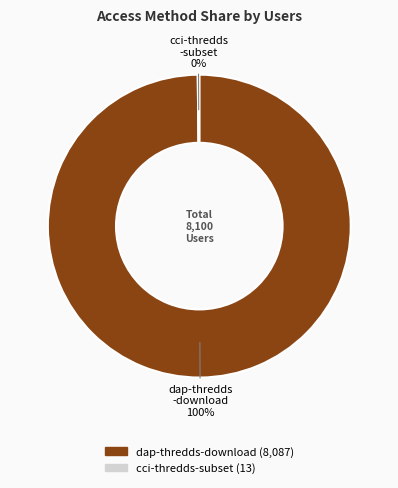

Does any single category account for the majority?

Yes